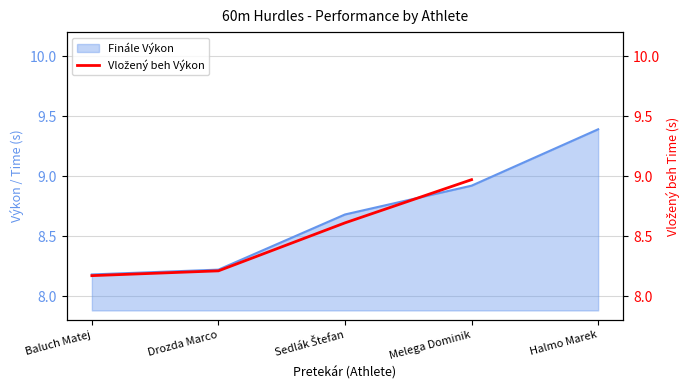

What is the minimum value for Finále Výkon?

8.2